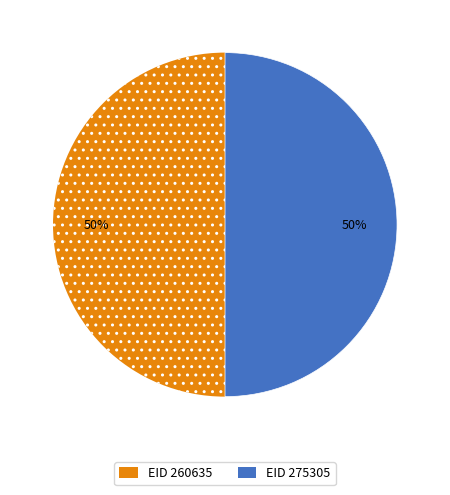

What is the ratio of the value at EID 260635 to the value at EID 275305?

1.0